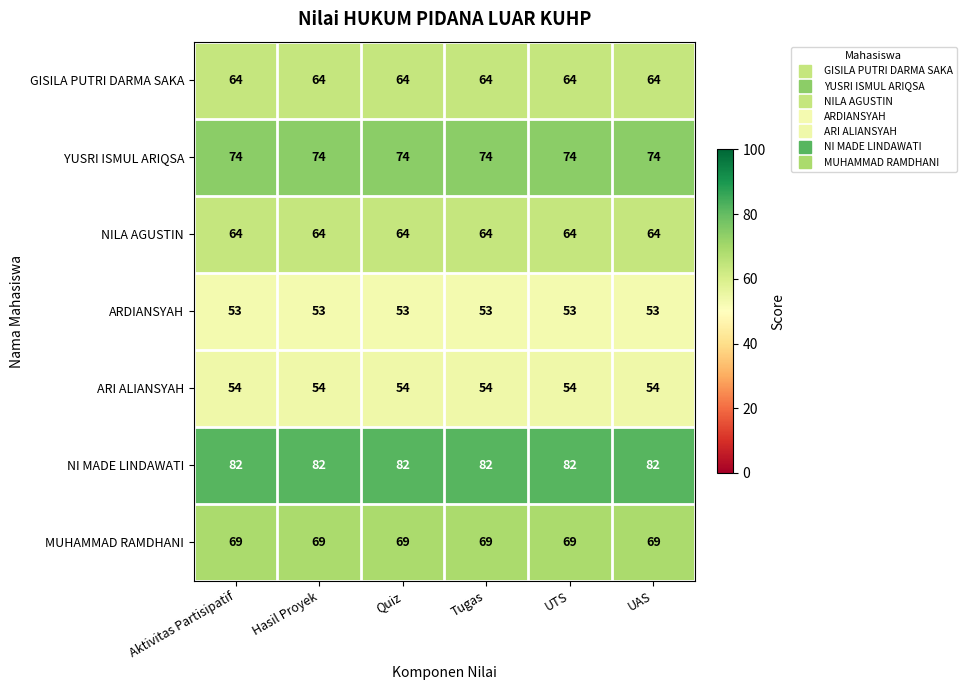

What is the sum of all ARI ALIANSYAH values?

324